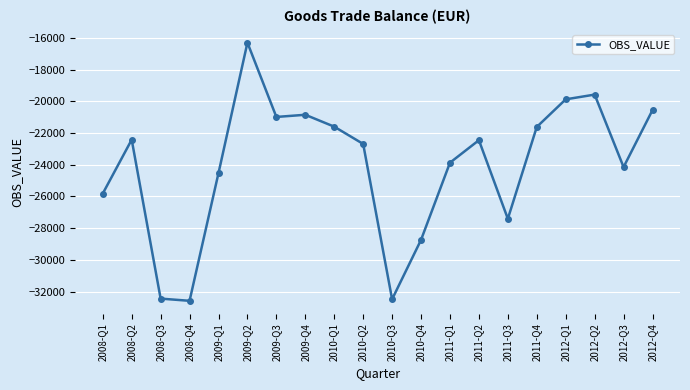

Is it true that the value at 2012-Q4 is -6276.4?

False